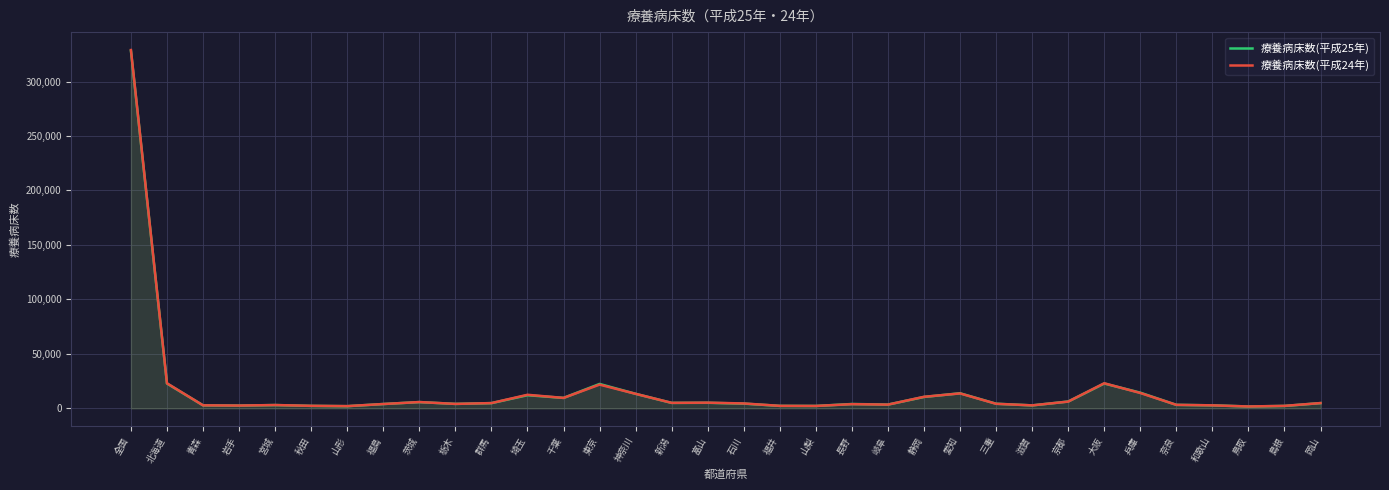

Reading left to right, extract all data points from this chart.

療養病床数(平成25年): 全国=328195	北海道=22830	青森=2806	岩手=2581	宮城=3050	秋田=2293	山形=2017	福島=4011	茨城=5792	栃木=4118	群馬=4823	埼玉=12095	千葉=9614	東京=22432	神奈川=13376	新潟=5039	富山=5145	石川=4388	福井=2294	山梨=2232	長野=4019	岐阜=3489	静岡=10487	愛知=13880	三重=4277	滋賀=2754	京都=6304	大阪=22832	兵庫=14428	奈良=3243	和歌山=2794	鳥取=1746	島根=2237	岡山=4861
療養病床数(平成24年): 全国=328888	北海道=23026	青森=2799	岩手=2590	宮城=3065	秋田=2350	山形=2080	福島=4000	茨城=5809	栃木=4118	群馬=4858	埼玉=12483	千葉=9617	東京=21815	神奈川=13360	新潟=5075	富山=5252	石川=4524	福井=2316	山梨=2233	長野=3875	岐阜=3462	静岡=10630	愛知=13731	三重=4208	滋賀=2762	京都=6235	大阪=23052	兵庫=14128	奈良=3243	和歌山=2784	鳥取=1754	島根=2300	岡山=4881